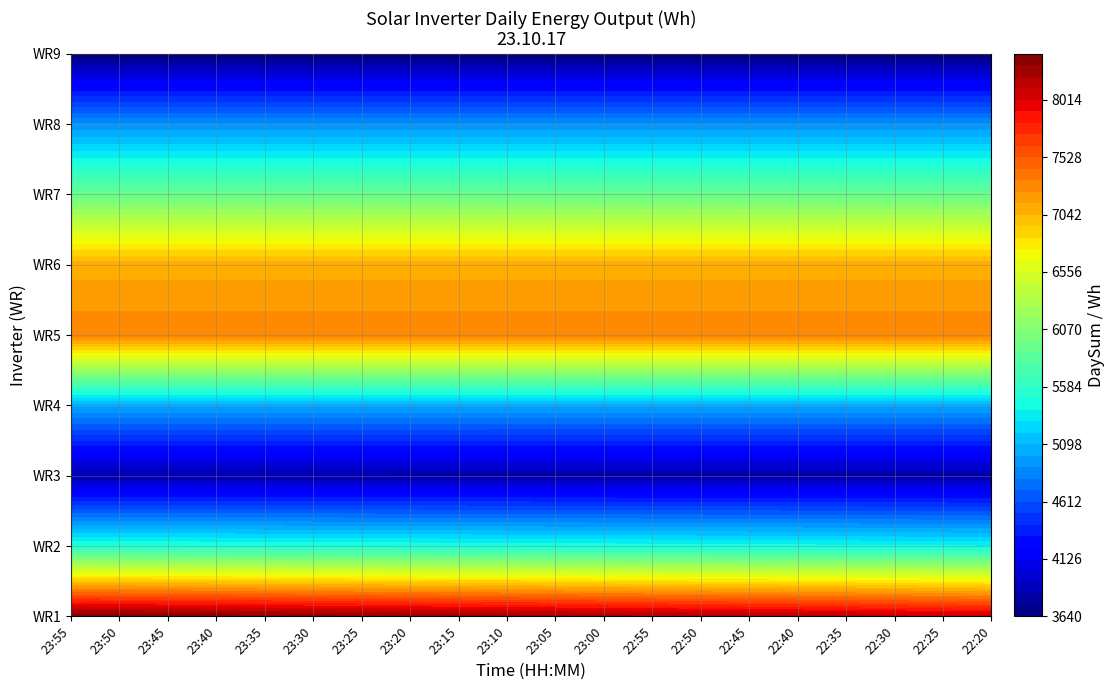

At how many categories does at least one series exceed 7281?

20